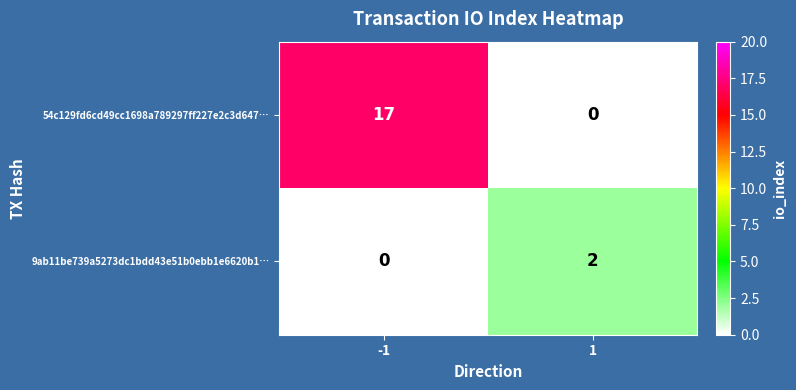

List the labels in order of 9ab11be739a5273dc1bdd43e51b0ebb1e6620b1… value, smallest first.

-1, 1